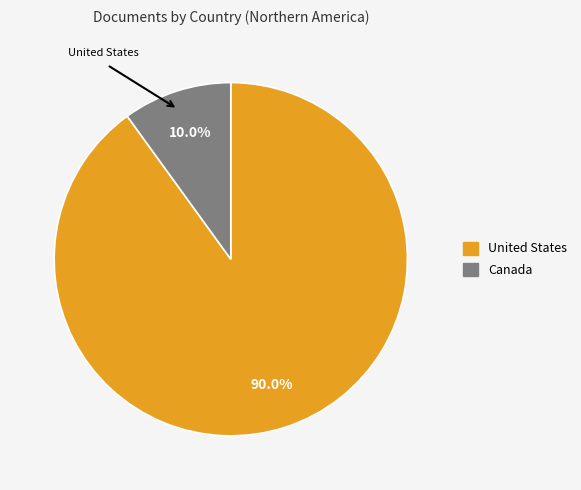

Approximately how many times larger is the value at United States compared to Canada?

9.0